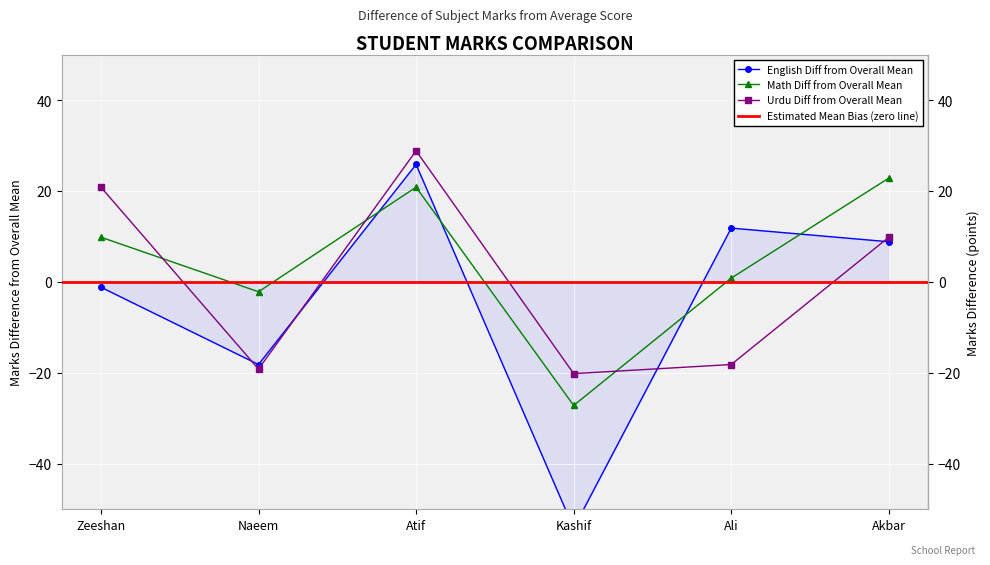

How many values in the Math series are below 9?

3